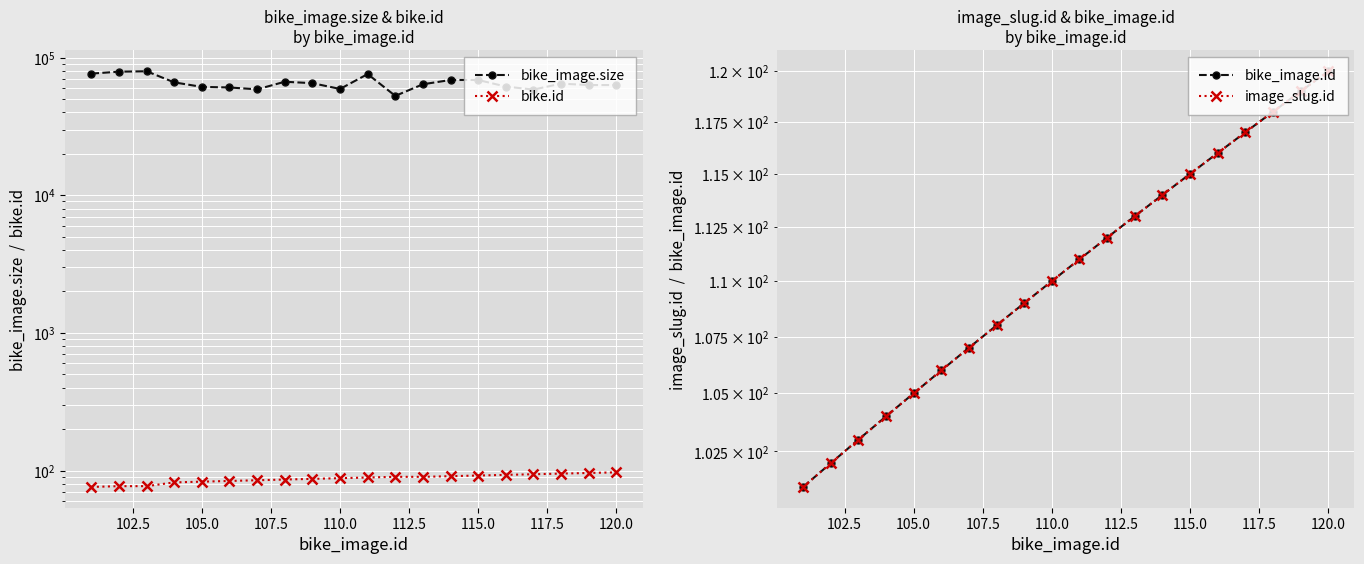

What is the sum of all bike_image.size values?

1312796